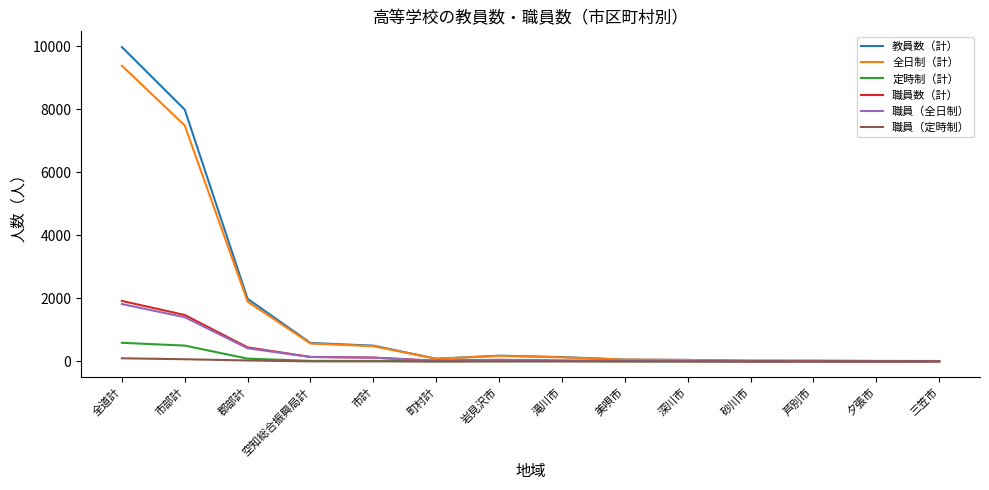

What is the difference between the maximum and minimum values in the 全日制（計） series?

9375